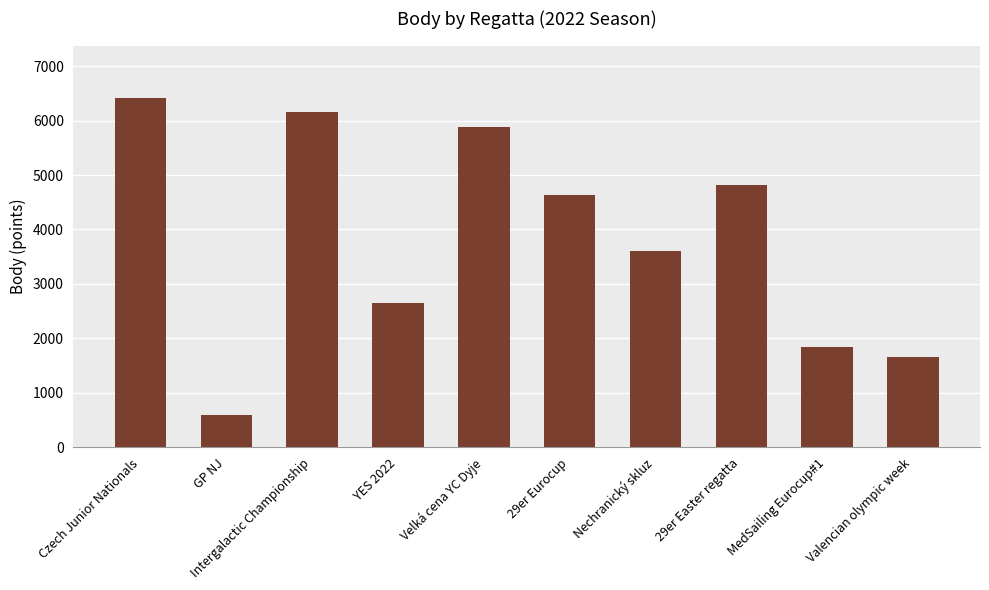

At which category does the chart reach its peak across all series?

Czech Junior Nationals